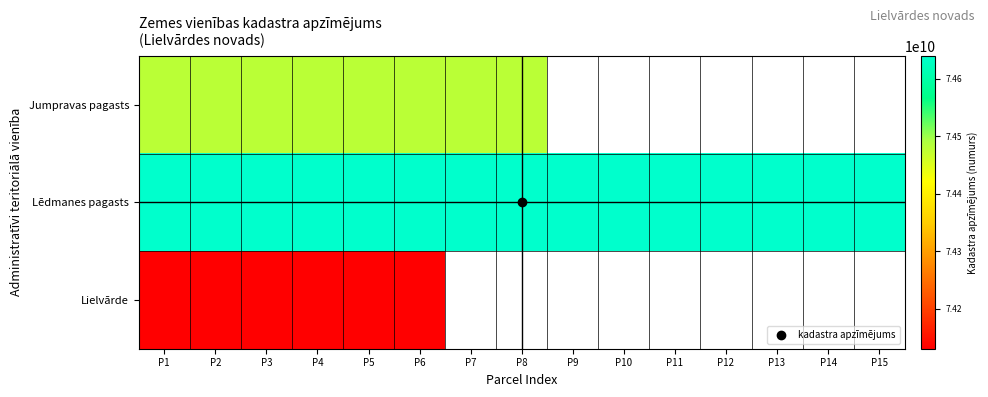

At which label does Lielvārde reach its peak?

P6